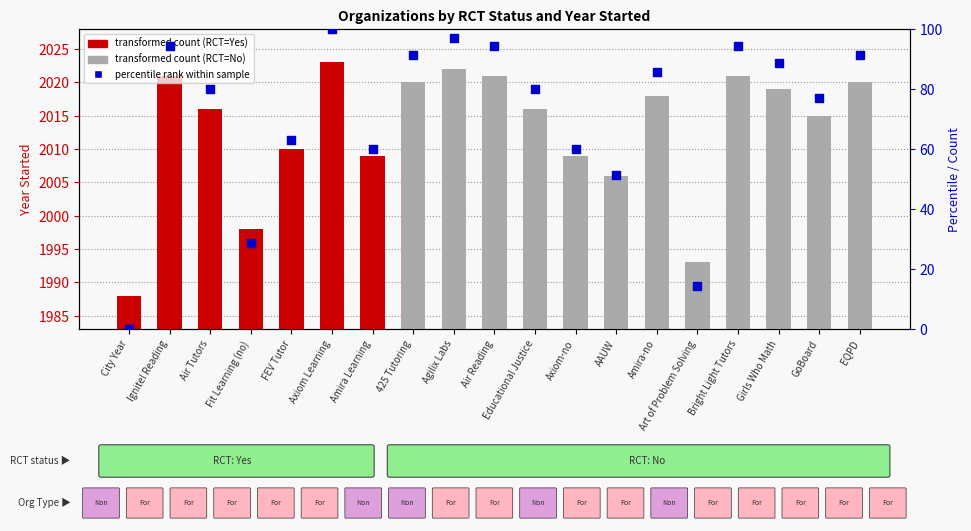

What is the change in value from Agilix Labs to Girls Who Math?

-8.6